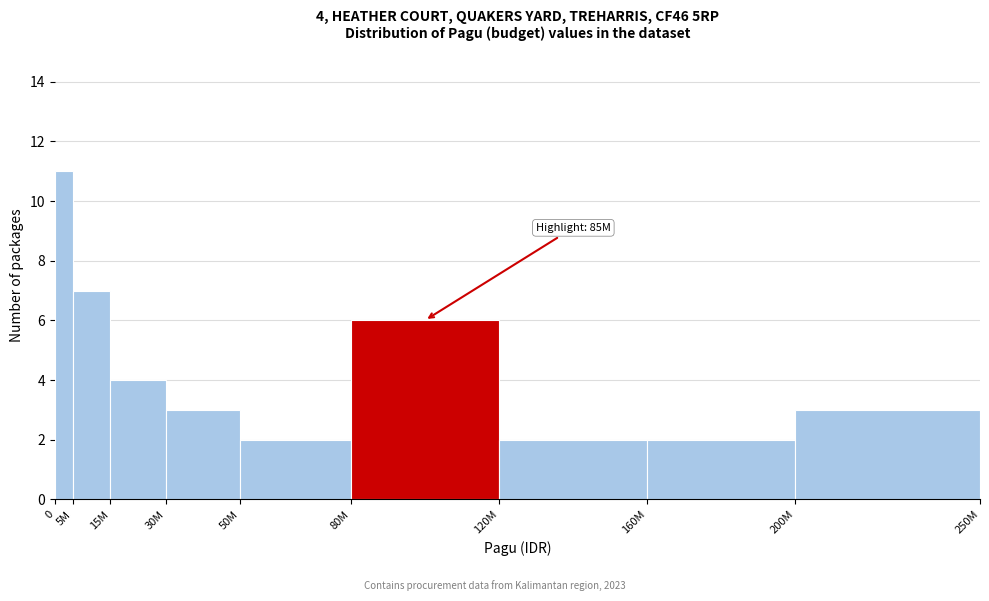

Reading left to right, transcribe all the data shown in this chart.

11	7	4	3	2	6	2	2	3